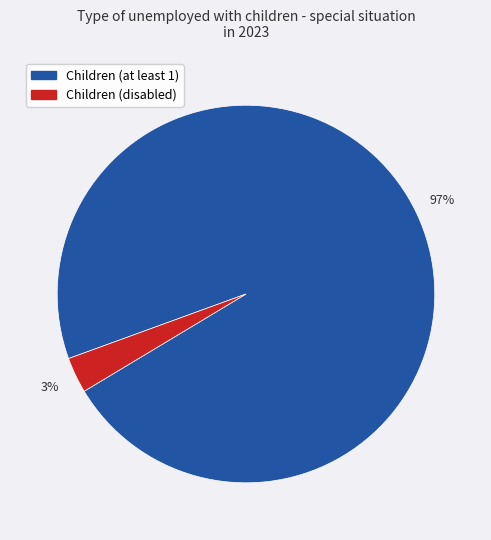

Is there any slice that represents more than half of the pie?

Yes